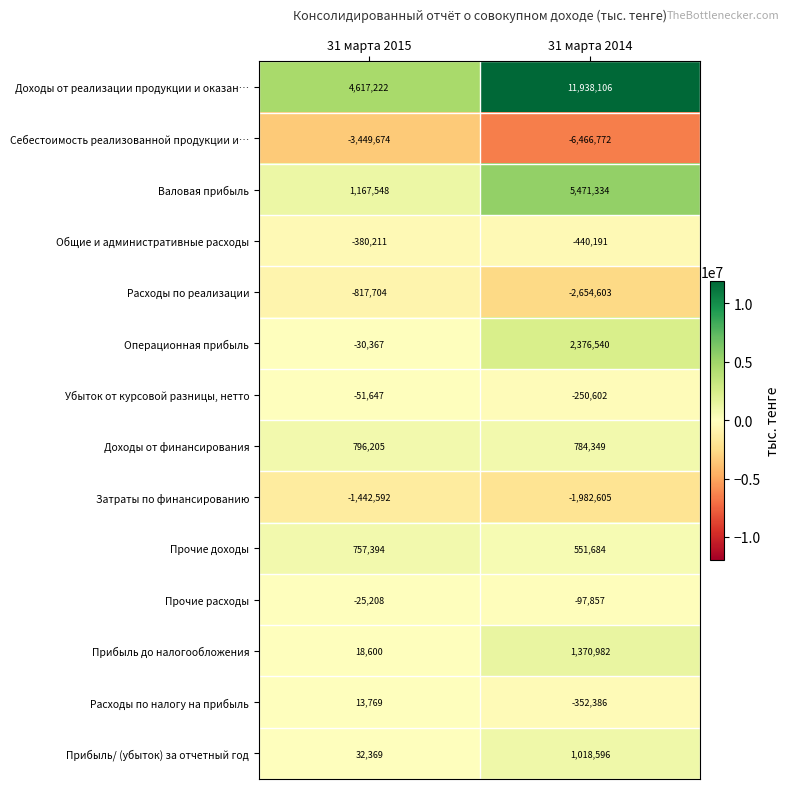

What is the difference between the highest and lowest values at 31 марта 2014?

18404878